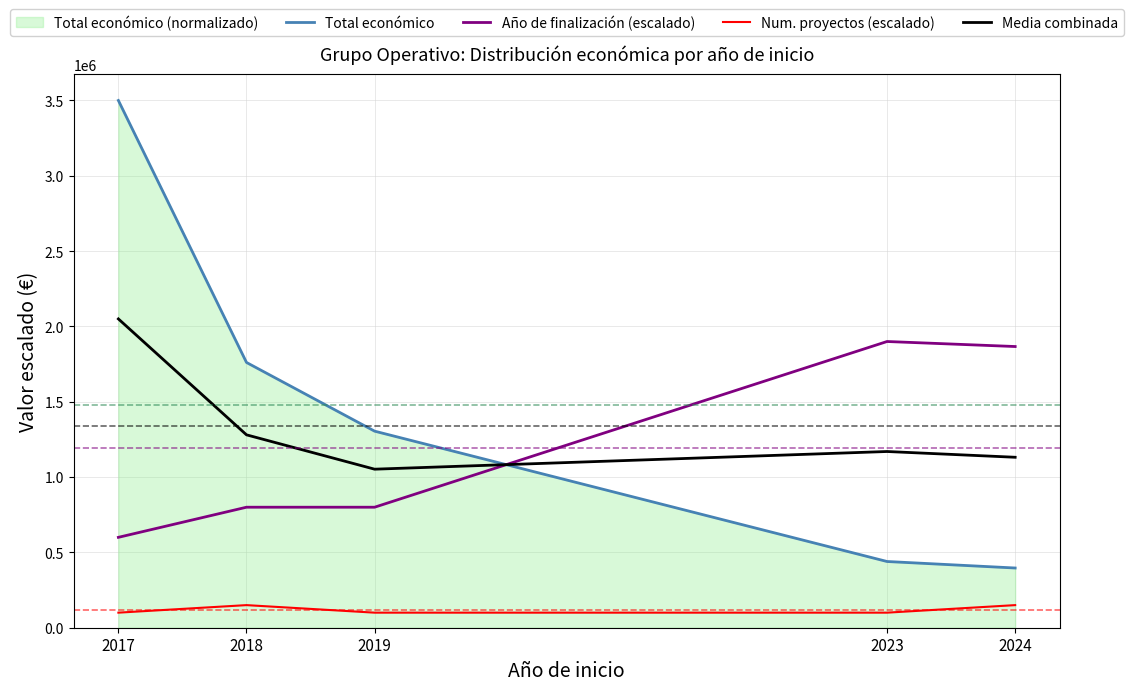

Read the Año de finalización (escalado) value at 2024.

1866666.7